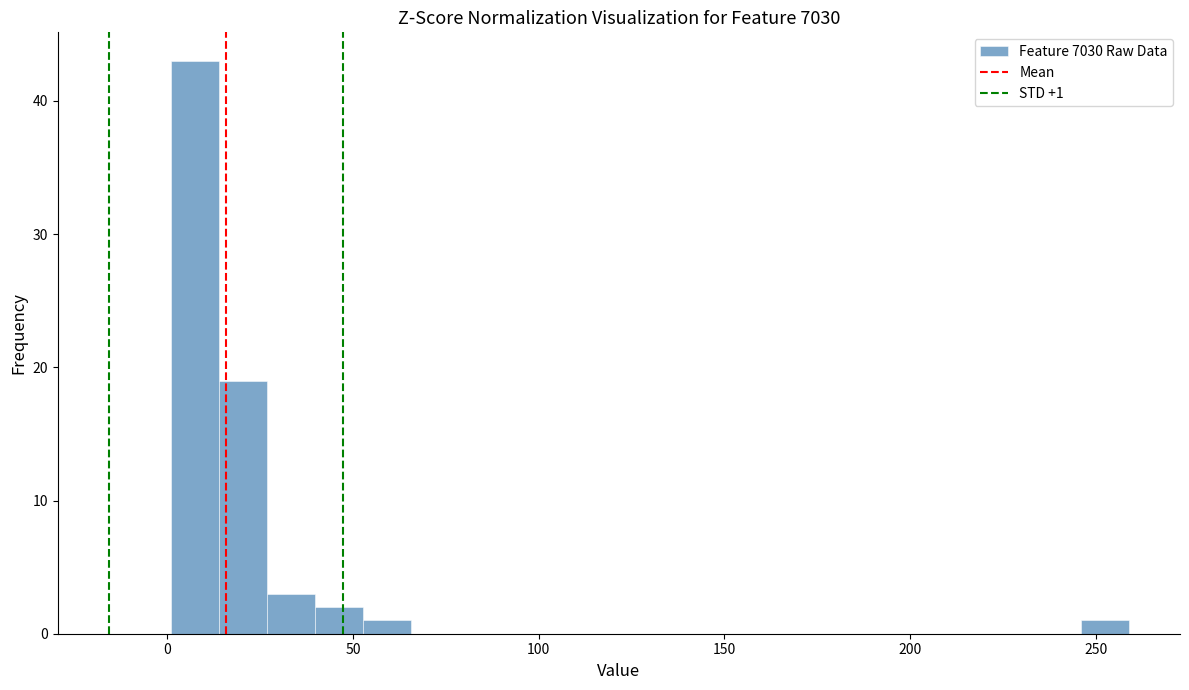

Around what value on the x-axis is the tallest bar? Give the approximate position of its centre, as read against the axis.

5